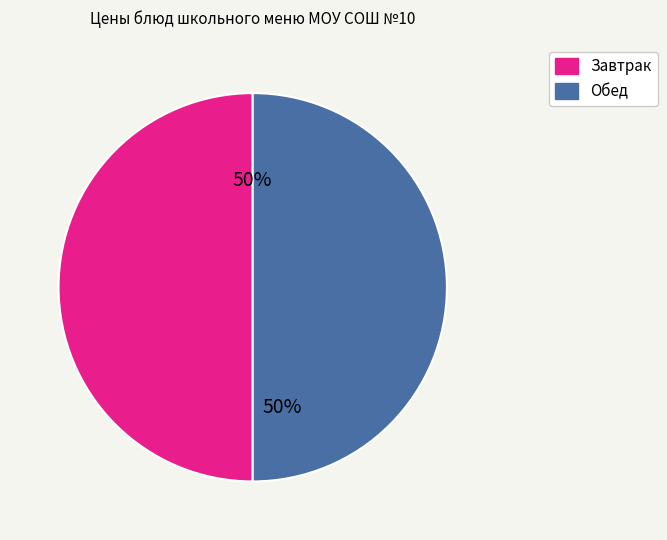

How many slices are in this pie chart?

2